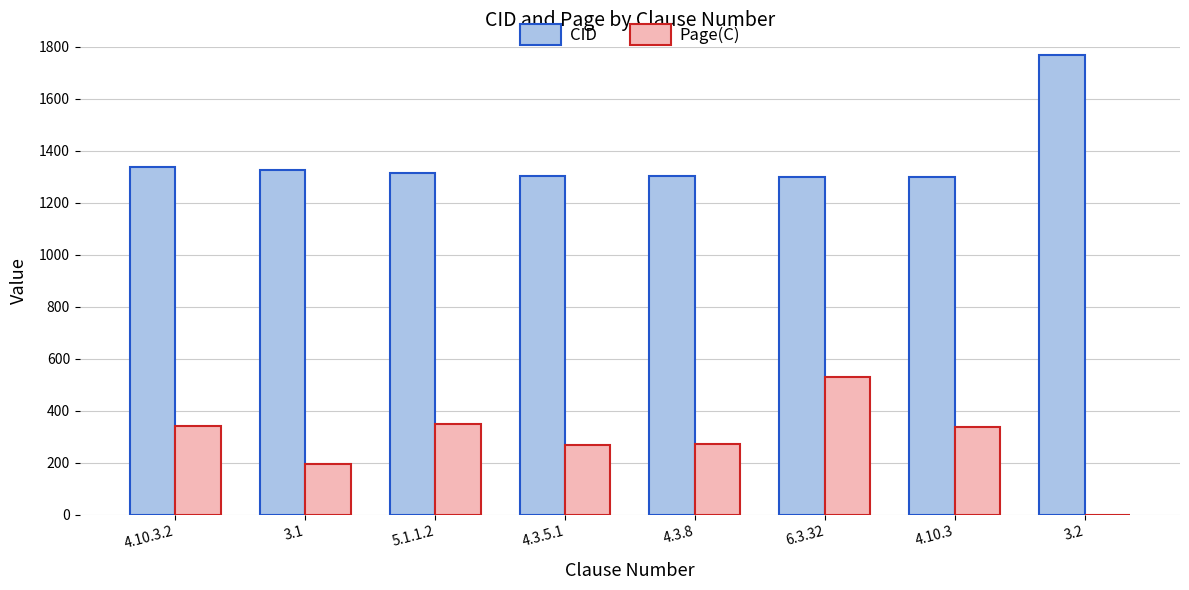

Which category has the highest value in the Page(C) series?

6.3.32